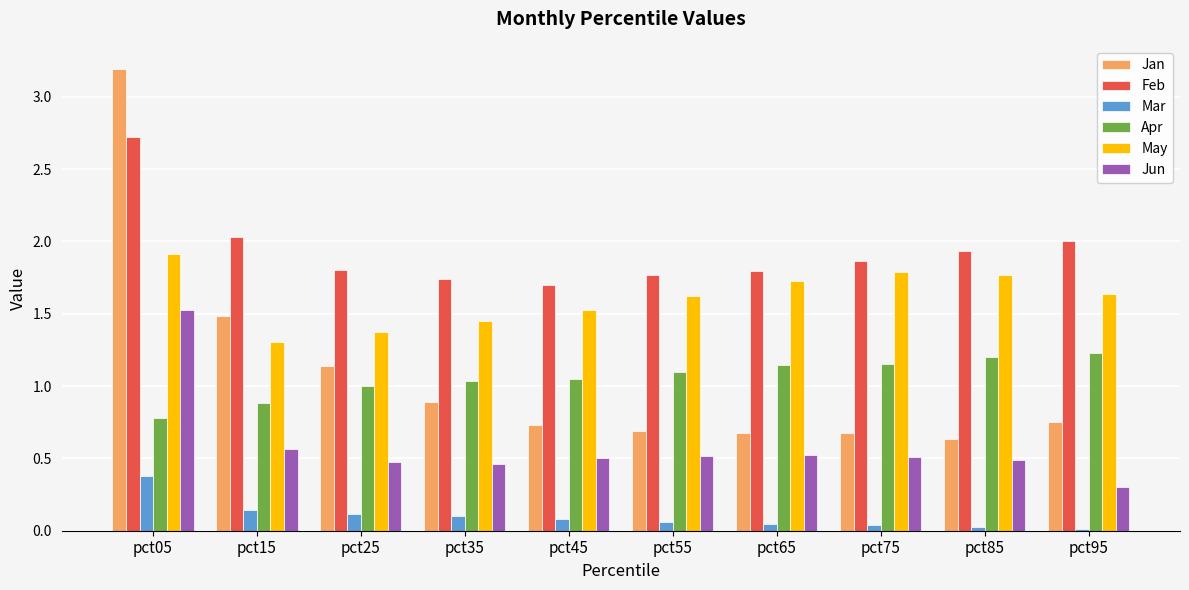

What value does the Jan series have at pct05?

3.2